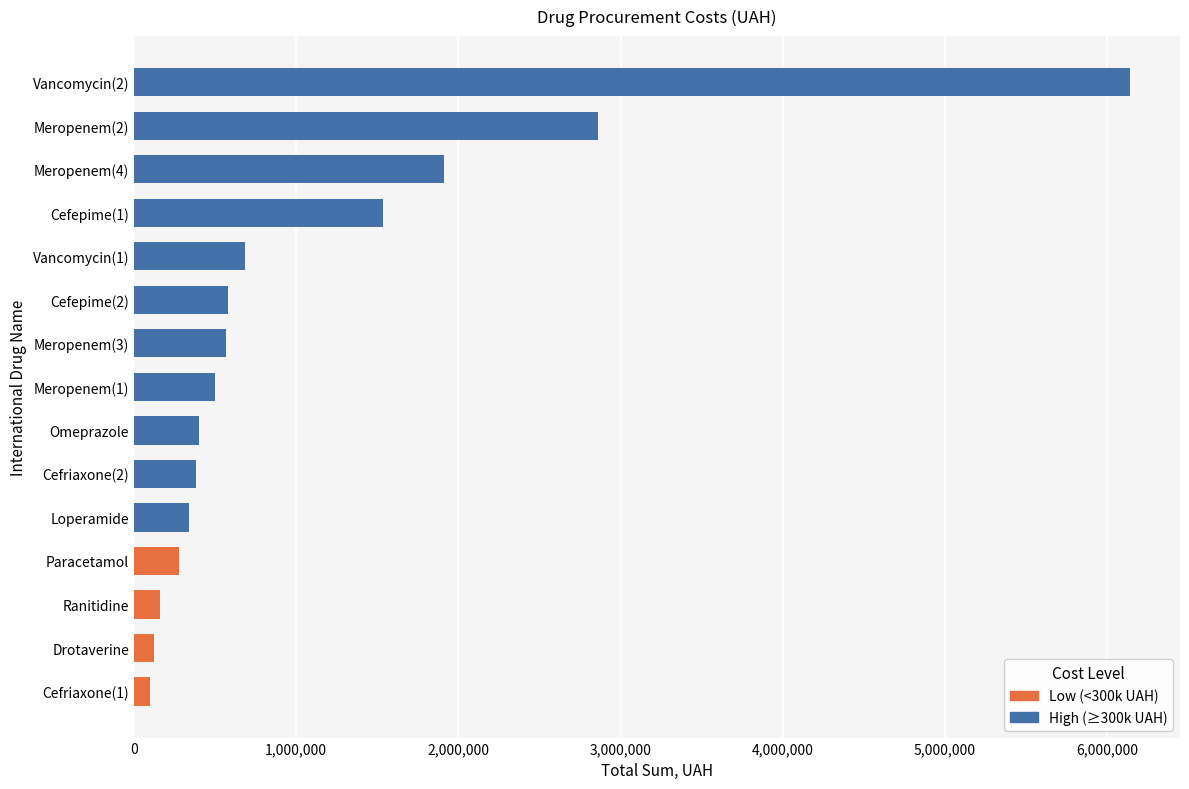

What is the label of the 5th bar from the bottom?

Loperamide